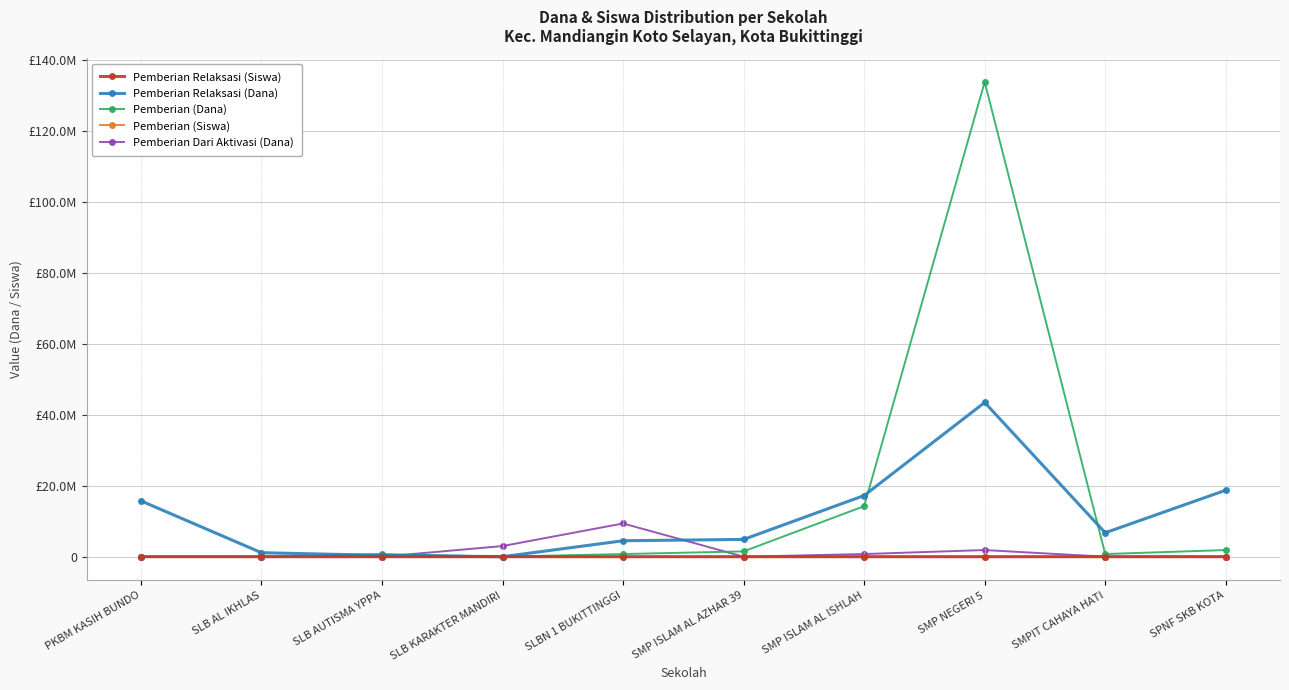

Reading left to right, list all the values displayed in this chart.

Pemberian Relaksasi (Siswa): PKBM KASIH BUNDO=38	SLB AL IKHLAS=2	SLB AUTISMA YPPA=1	SLB KARAKTER MANDIRI=0	SLBN 1 BUKITTINGGI=8	SMP ISLAM AL AZHAR 39=7	SMP ISLAM AL ISHLAH=27	SMP NEGERI 5=74	SMPIT CAHAYA HATI=9	SPNF SKB KOTA=32
Pemberian Relaksasi (Dana): PKBM KASIH BUNDO=15750000	SLB AL IKHLAS=1125000	SLB AUTISMA YPPA=375000	SLB KARAKTER MANDIRI=0	SLBN 1 BUKITTINGGI=4500000	SMP ISLAM AL AZHAR 39=4875000	SMP ISLAM AL ISHLAH=17250000	SMP NEGERI 5=43500000	SMPIT CAHAYA HATI=6750000	SPNF SKB KOTA=18750000
Pemberian (Dana): PKBM KASIH BUNDO=0	SLB AL IKHLAS=0	SLB AUTISMA YPPA=750000	SLB KARAKTER MANDIRI=0	SLBN 1 BUKITTINGGI=750000	SMP ISLAM AL AZHAR 39=1500000	SMP ISLAM AL ISHLAH=14250000	SMP NEGERI 5=133875000	SMPIT CAHAYA HATI=750000	SPNF SKB KOTA=1875000
Pemberian (Siswa): PKBM KASIH BUNDO=0	SLB AL IKHLAS=0	SLB AUTISMA YPPA=1	SLB KARAKTER MANDIRI=0	SLBN 1 BUKITTINGGI=1	SMP ISLAM AL AZHAR 39=2	SMP ISLAM AL ISHLAH=23	SMP NEGERI 5=225	SMPIT CAHAYA HATI=1	SPNF SKB KOTA=3
Pemberian Dari Aktivasi (Dana): PKBM KASIH BUNDO=0	SLB AL IKHLAS=0	SLB AUTISMA YPPA=0	SLB KARAKTER MANDIRI=3000000	SLBN 1 BUKITTINGGI=9375000	SMP ISLAM AL AZHAR 39=0	SMP ISLAM AL ISHLAH=750000	SMP NEGERI 5=1875000	SMPIT CAHAYA HATI=0	SPNF SKB KOTA=0